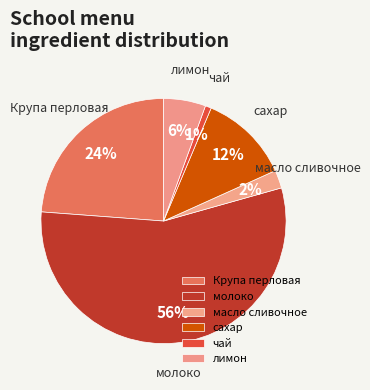

Is it true that чай is 1% of the pie?

True